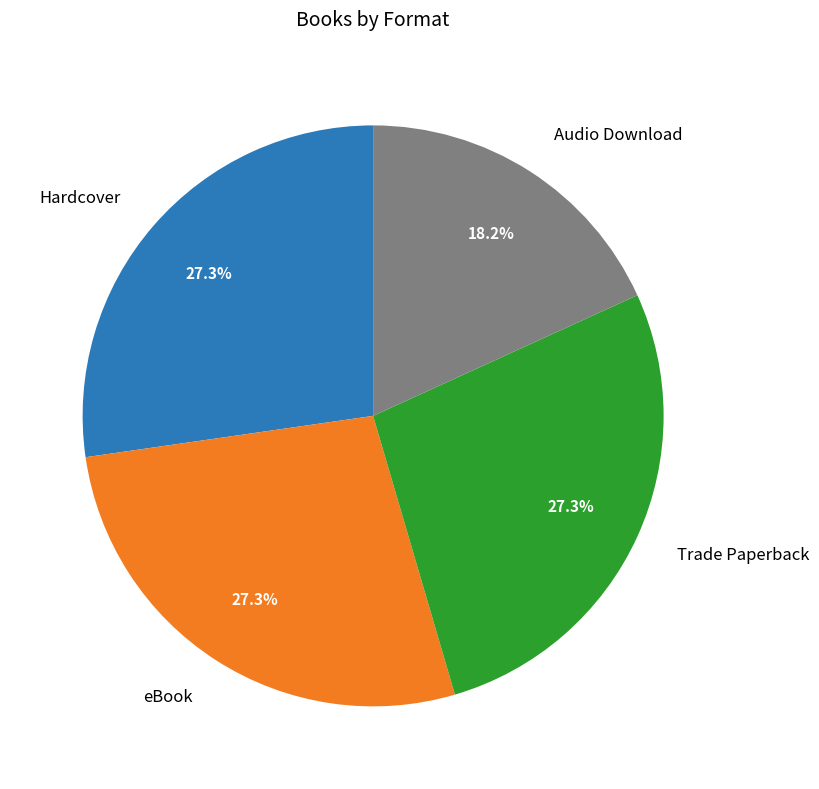

Approximately how many times larger is the value at eBook compared to Trade Paperback?

1.0